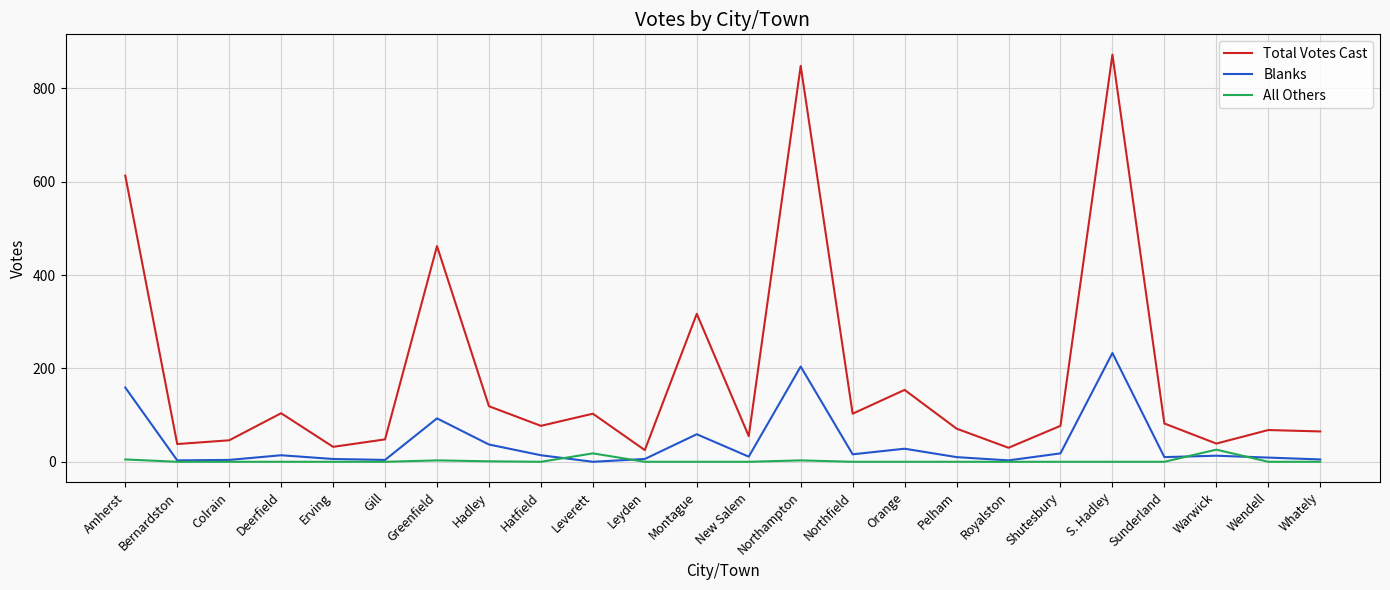

What is the maximum value shown in the chart?

872